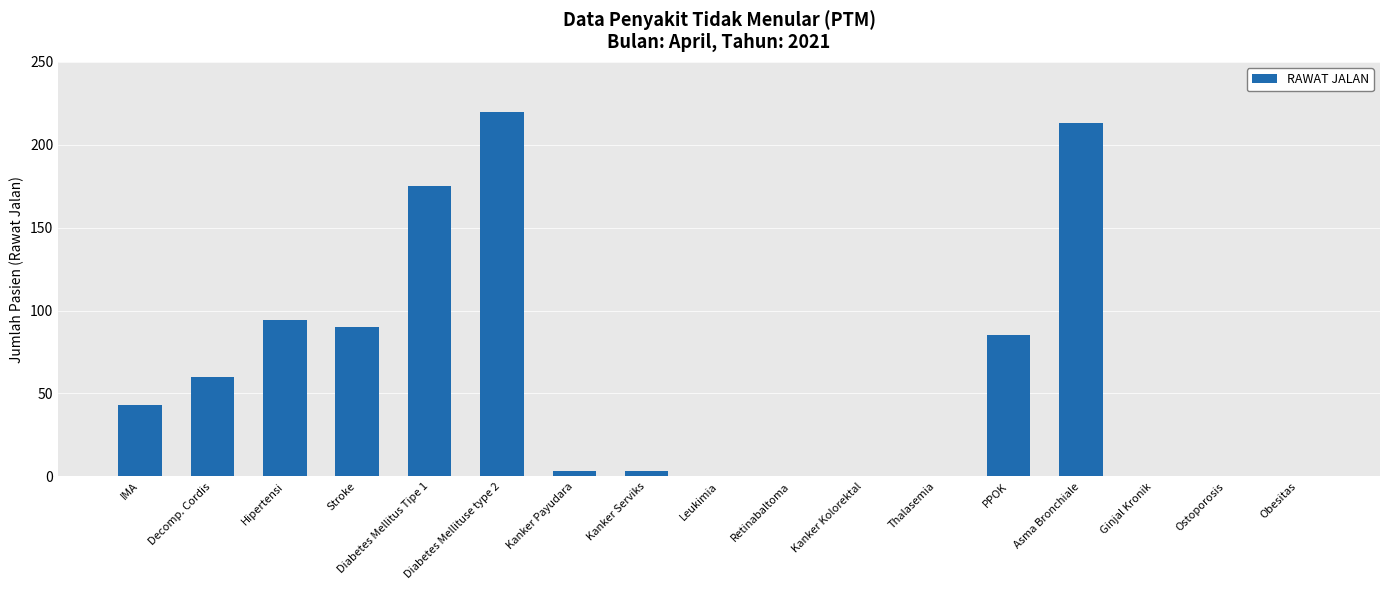

Reading left to right, transcribe all the data shown in this chart.

IMA=43	Decomp. Cordis=60	Hipertensi=94	Stroke=90	Diabetes Mellitus Tipe 1=175	Diabetes Mellituse type 2=220	Kanker Payudara=3	Kanker Serviks=3	Leukimia=0	Retinabaltoma=0	Kanker Kolorektal=0	Thalasemia=0	PPOK=85	Asma Bronchiale=213	Ginjal Kronik=0	Ostoporosis=0	Obesitas=0